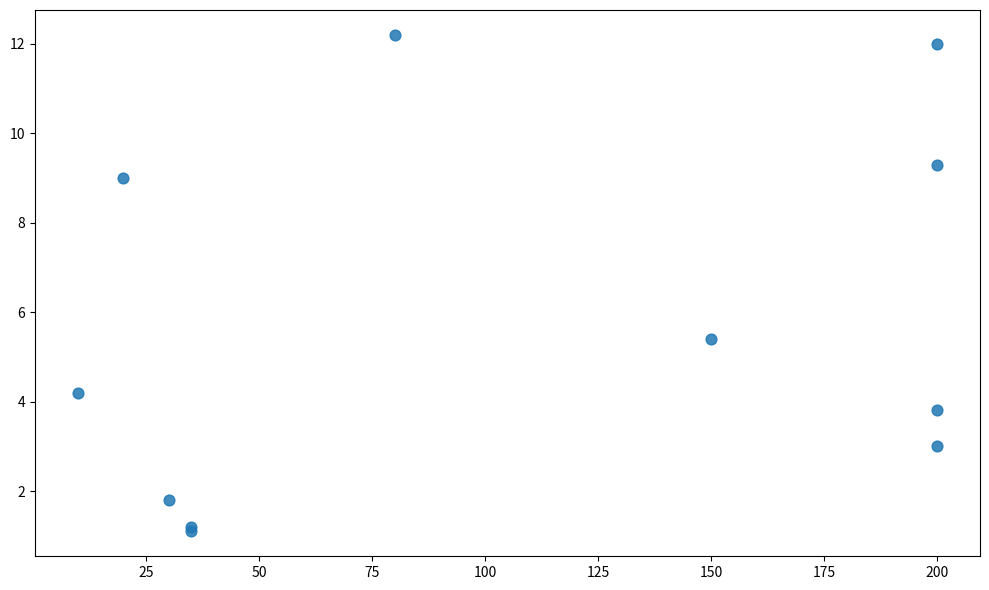

What Y value in the scatter plot is closest to 6?

5.4